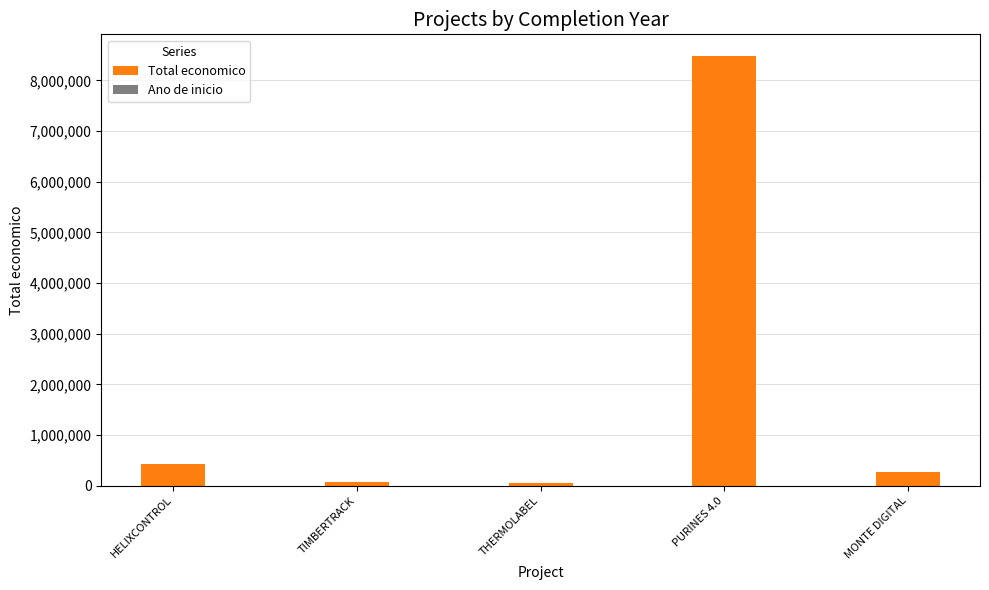

Where is Total economico nearest to the value 4264995?

HELIXCONTROL